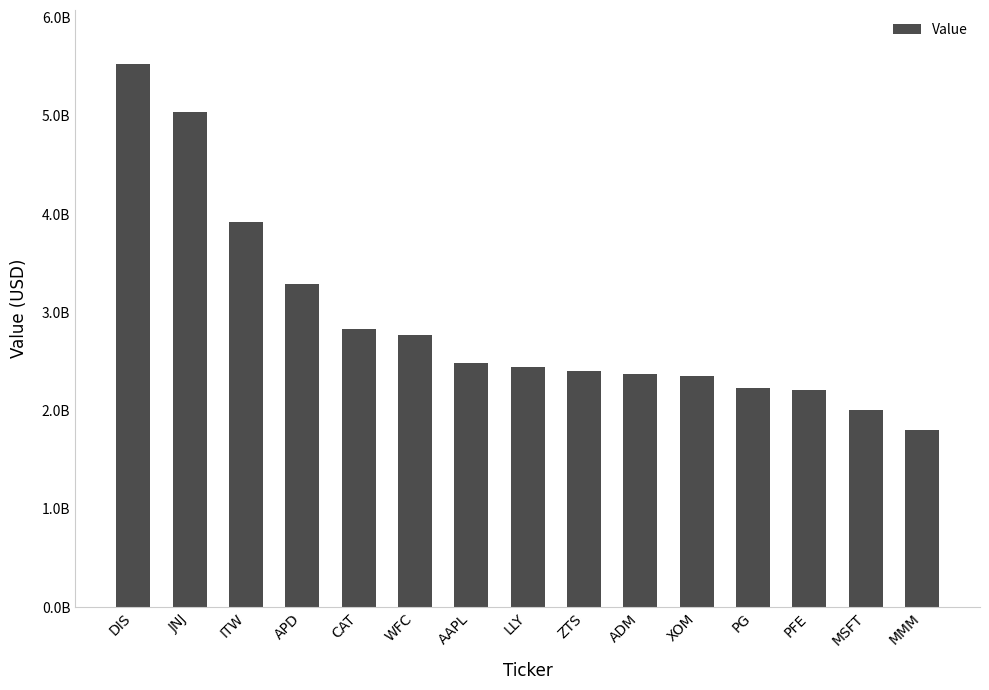

Rank the categories by value from highest to lowest.

DIS, JNJ, ITW, APD, CAT, WFC, AAPL, LLY, ZTS, ADM, XOM, PG, PFE, MSFT, MMM